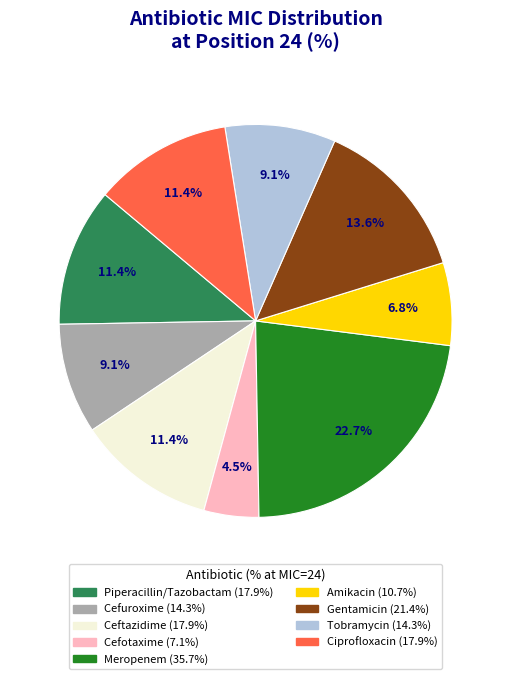

Is there a majority slice in this chart?

No